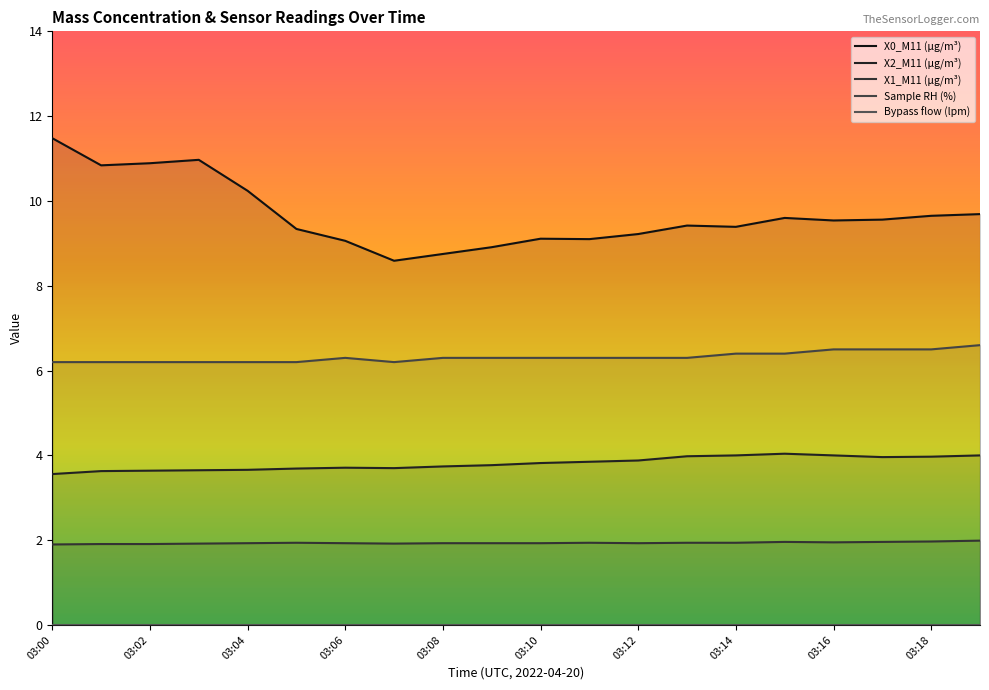

The X1_M11 (μg/m³) series shows 1.9 at 03:14. True or false?

True